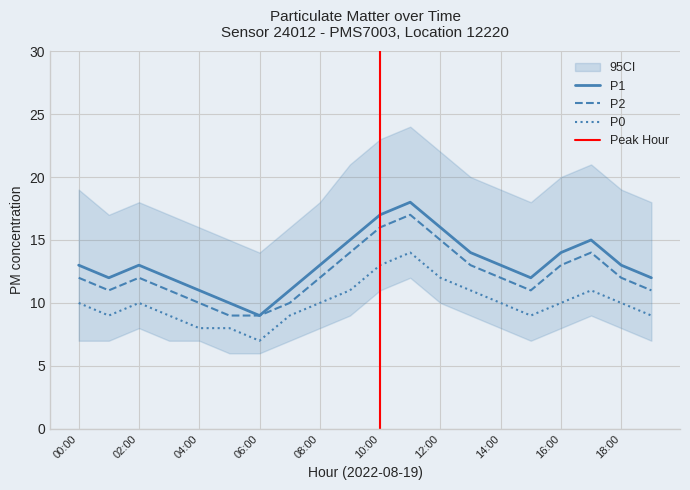

What position from the right is 17:00?

3